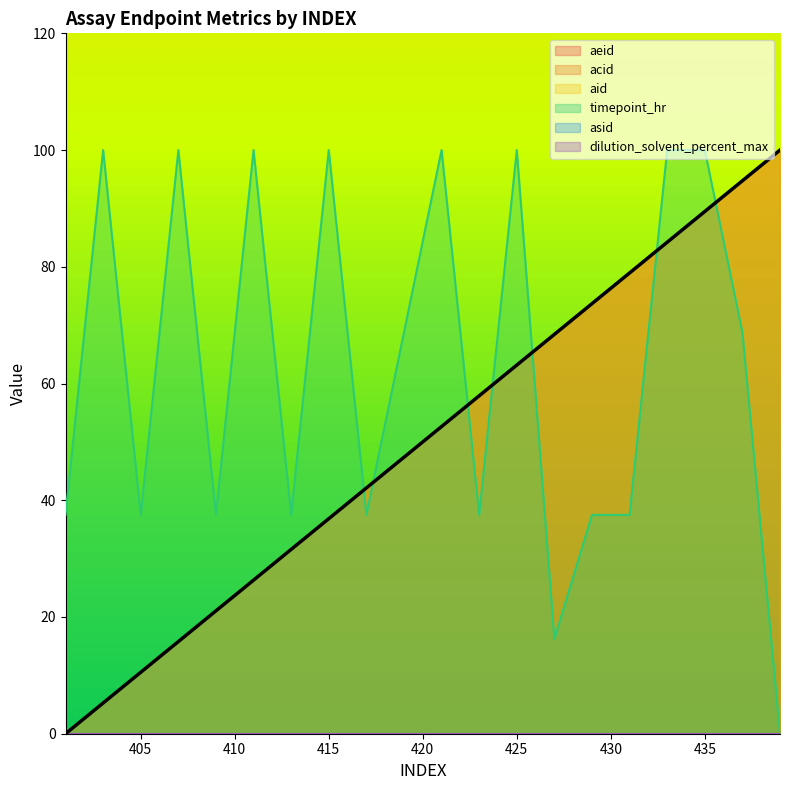

True or false: acid has more than 0 points higher than both neighbors.

False